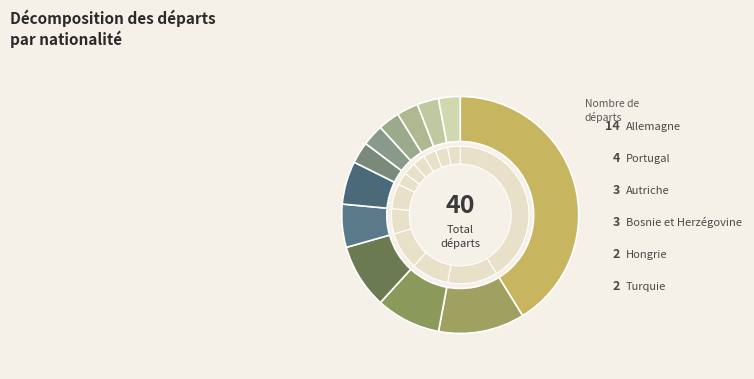

To the nearest percent, what is the average slice percentage?

8%